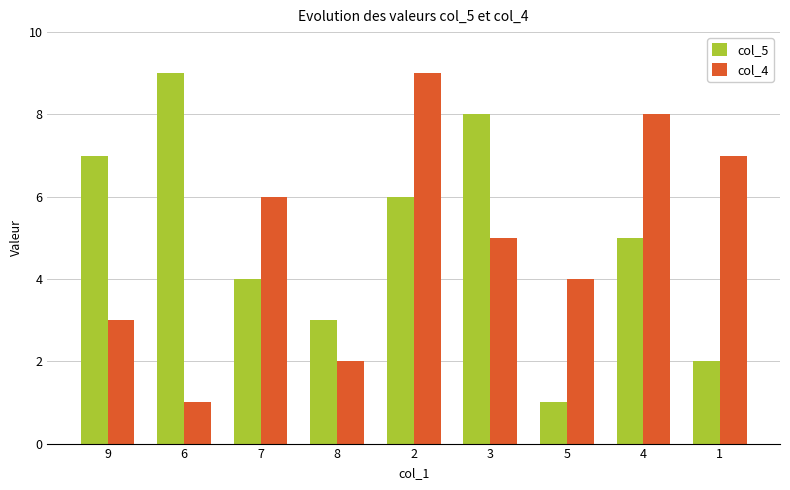

Reading left to right, transcribe all the data shown in this chart.

col_5: 9=7	6=9	7=4	8=3	2=6	3=8	5=1	4=5	1=2
col_4: 9=3	6=1	7=6	8=2	2=9	3=5	5=4	4=8	1=7